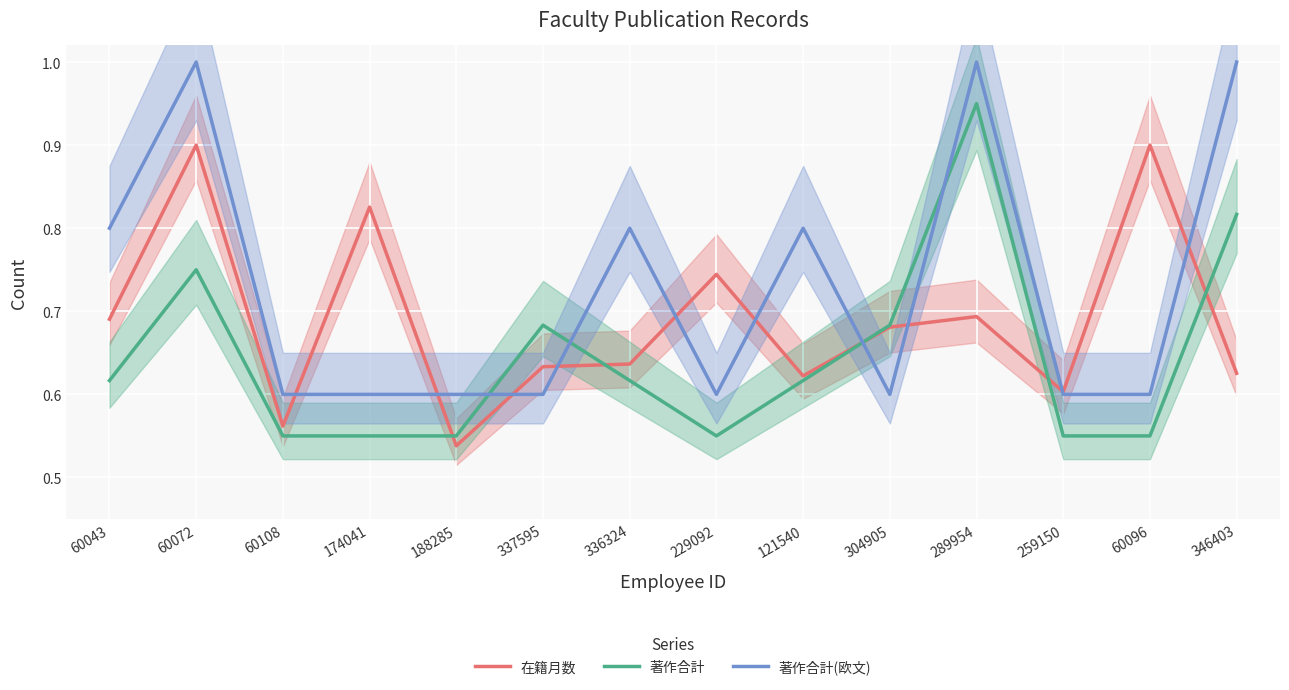

Does the chart display data point markers on the line(s)?

No